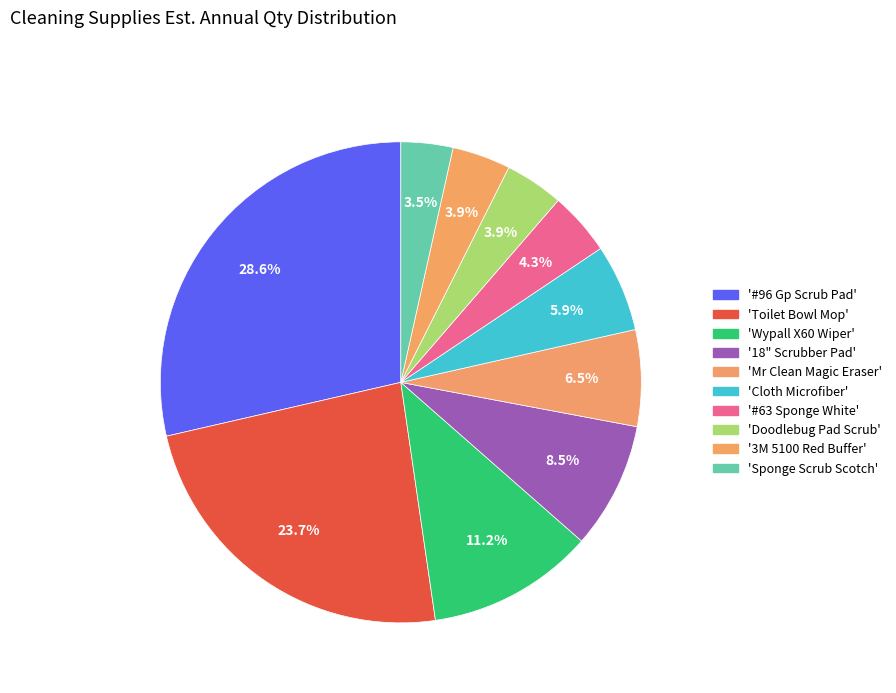

How many segments does this pie chart have?

10